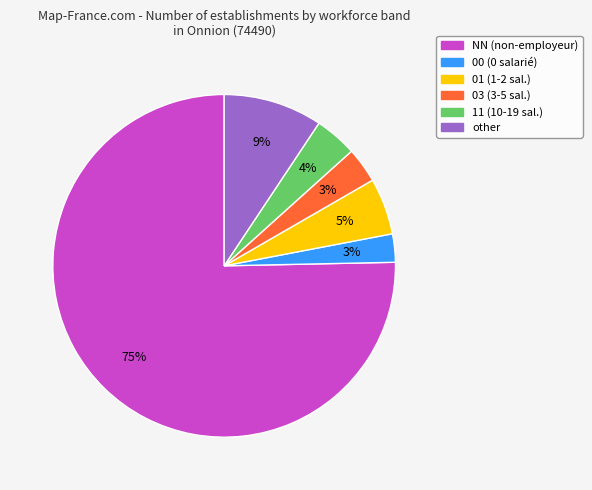

Approximately how many times larger is the value at 11 compared to other?

0.4